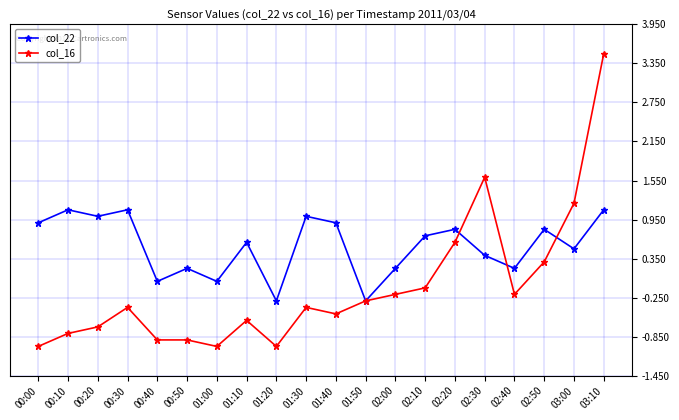

What is the lowest value of the col_16 series?

-1.0